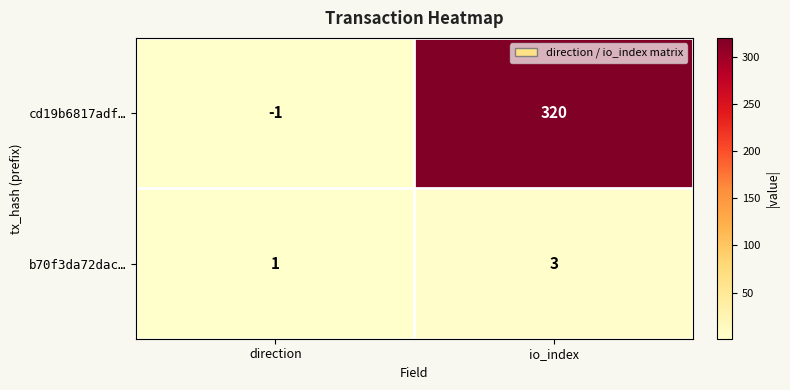

At which category does the chart reach its peak across all series?

io_index